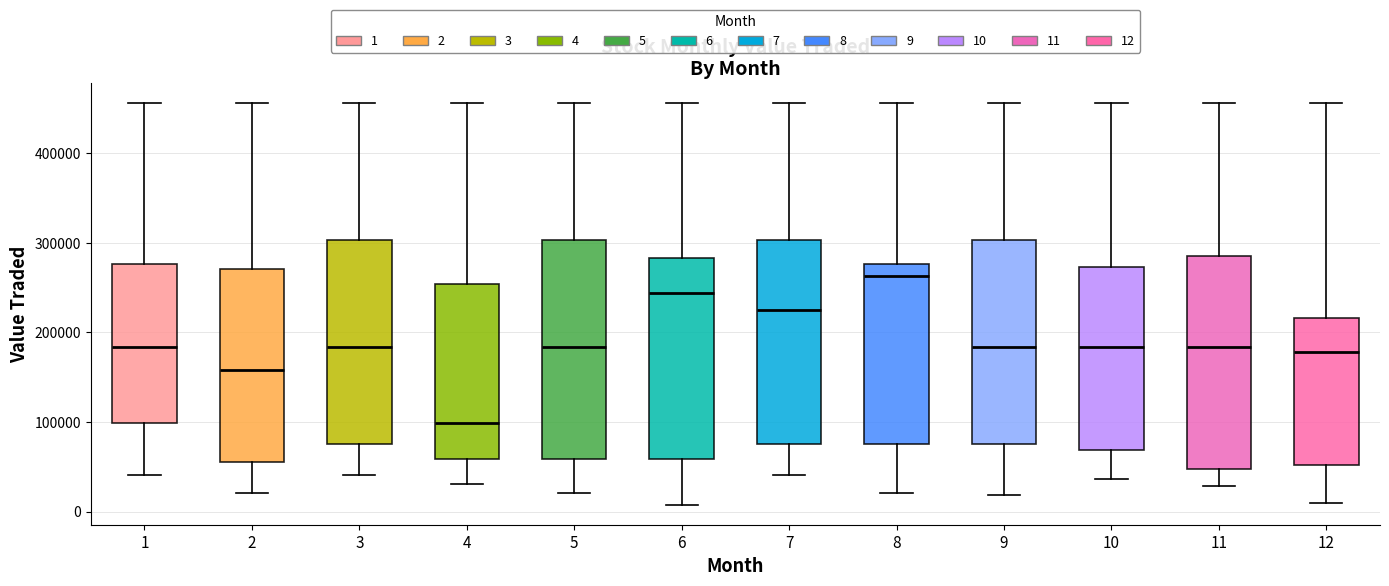

Reading left to right, transcribe this box plot: for each box, give where its median line is, the range the box spans, and where its two whiskers end, as read against the y-axis. The values are not printed on the chart, so give them approximately, as read against the axis.

1: median 180000, box 100000 to 280000, whiskers 40000 to 460000
2: median 160000, box 50000 to 270000, whiskers 20000 to 460000
3: median 180000, box 80000 to 300000, whiskers 40000 to 460000
4: median 100000, box 60000 to 250000, whiskers 30000 to 460000
5: median 180000, box 60000 to 300000, whiskers 20000 to 460000
6: median 240000, box 60000 to 280000, whiskers 10000 to 460000
7: median 230000, box 80000 to 300000, whiskers 40000 to 460000
8: median 260000, box 80000 to 280000, whiskers 20000 to 460000
9: median 180000, box 80000 to 300000, whiskers 20000 to 460000
10: median 180000, box 70000 to 270000, whiskers 40000 to 460000
11: median 180000, box 50000 to 290000, whiskers 30000 to 460000
12: median 180000, box 50000 to 220000, whiskers 10000 to 460000